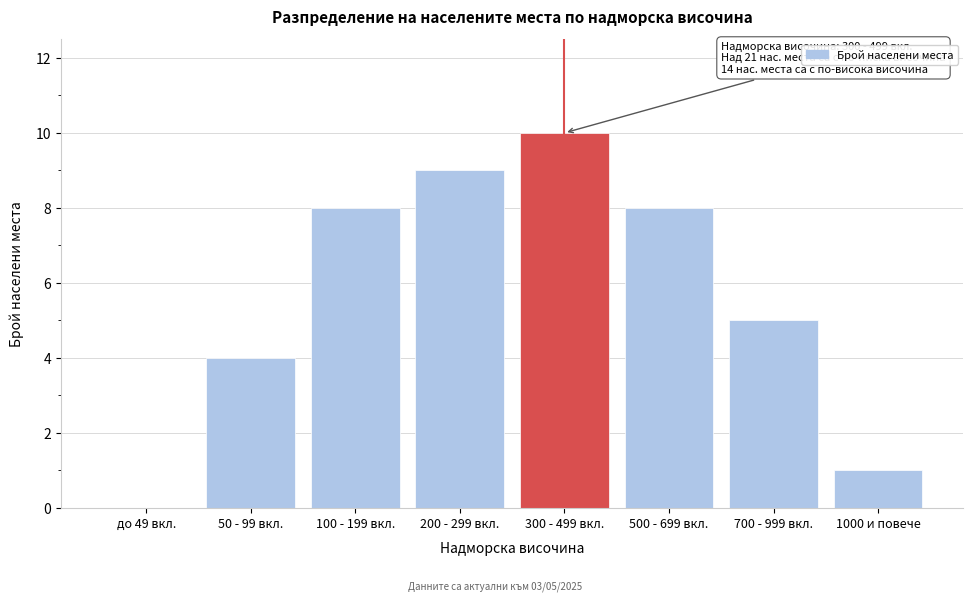

Reading left to right, list all the values displayed in this chart.

до 49 вкл.=0	50 - 99 вкл.=4	100 - 199 вкл.=8	200 - 299 вкл.=9	300 - 499 вкл.=10	500 - 699 вкл.=8	700 - 999 вкл.=5	1000 и повече=1